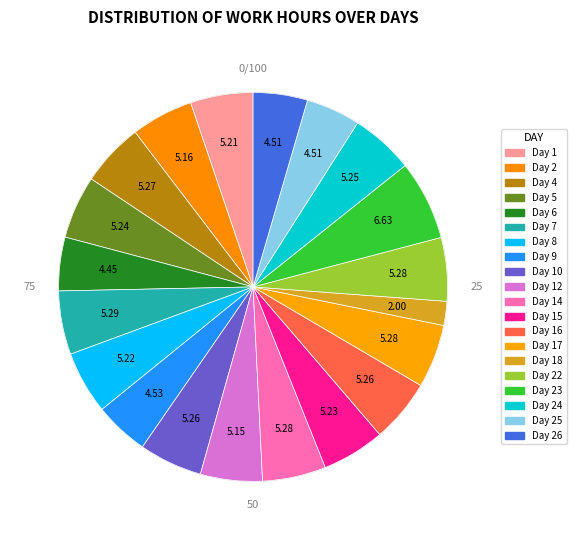

Is Day 10 the majority of the pie?

No